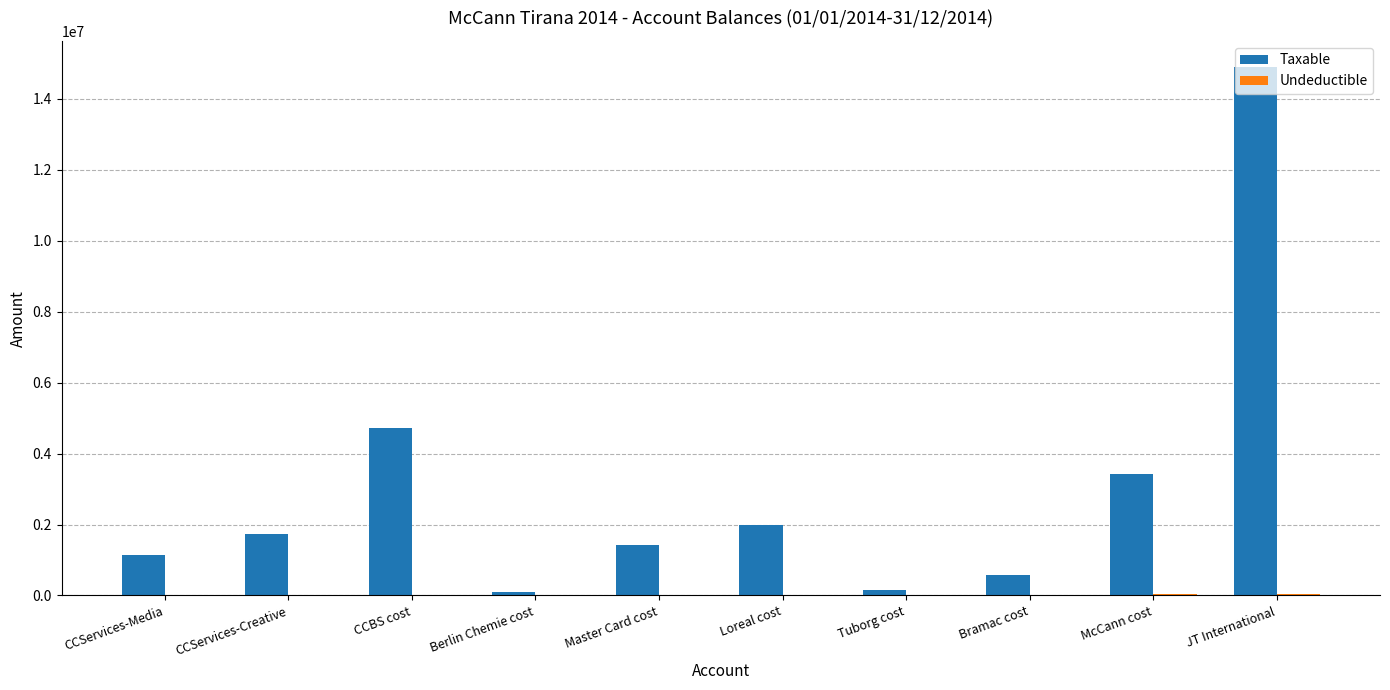

At which category does the chart reach its peak across all series?

JT International